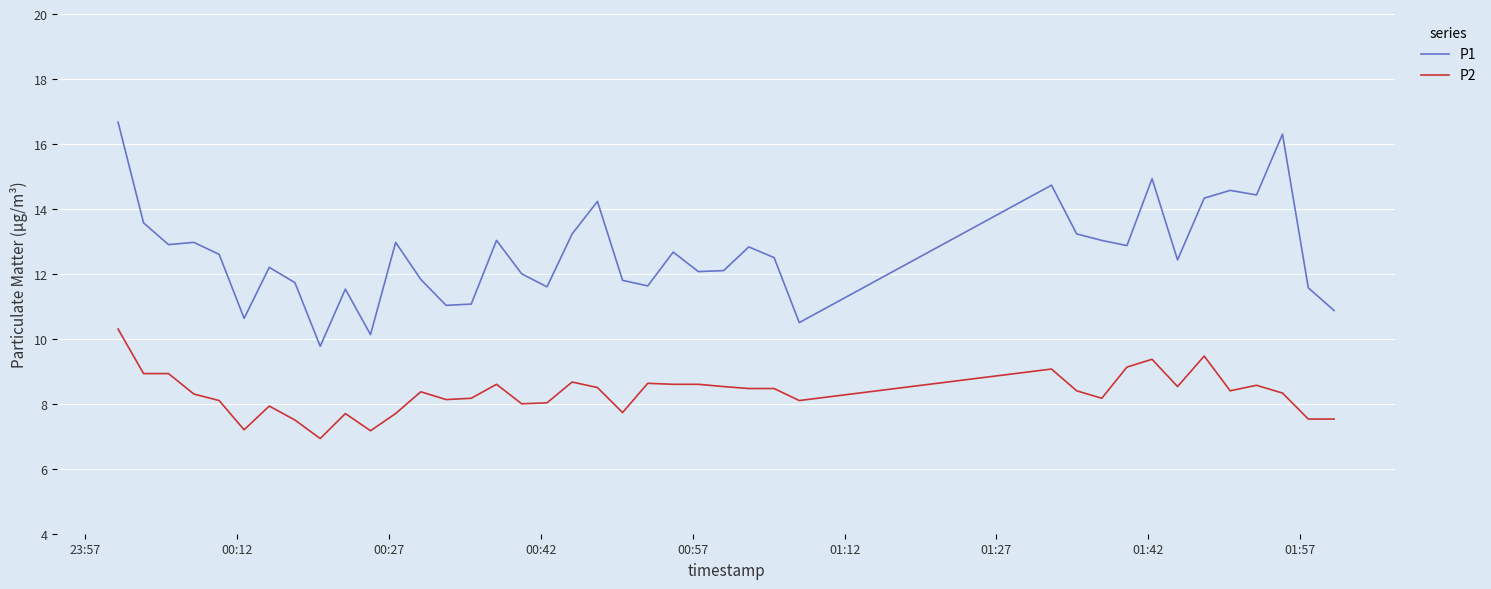

What is the smallest value displayed?

6.9